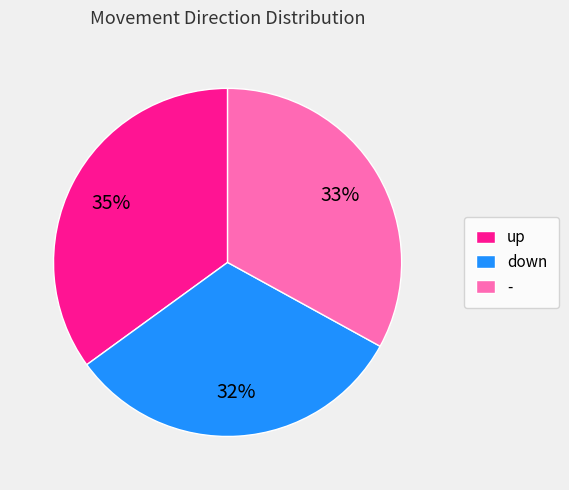

Rank the categories by value from lowest to highest.

down, -, up